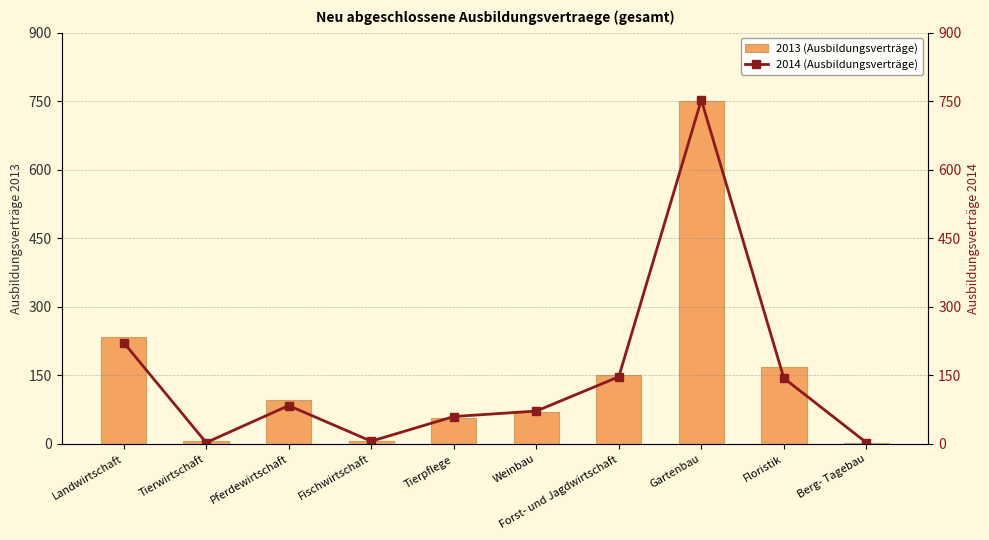

What is the value of the 2014 (Ausbildungsverträge) bar at the 4th from the left?

6